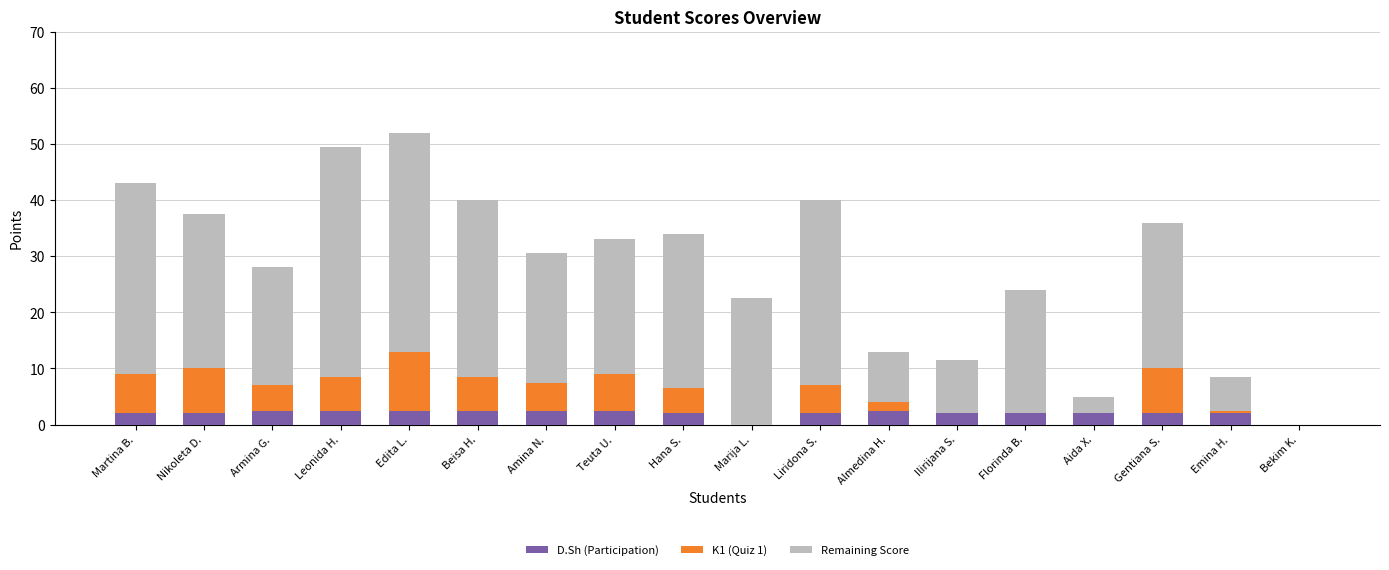

What is the maximum value for D.Sh (Participation)?

2.5